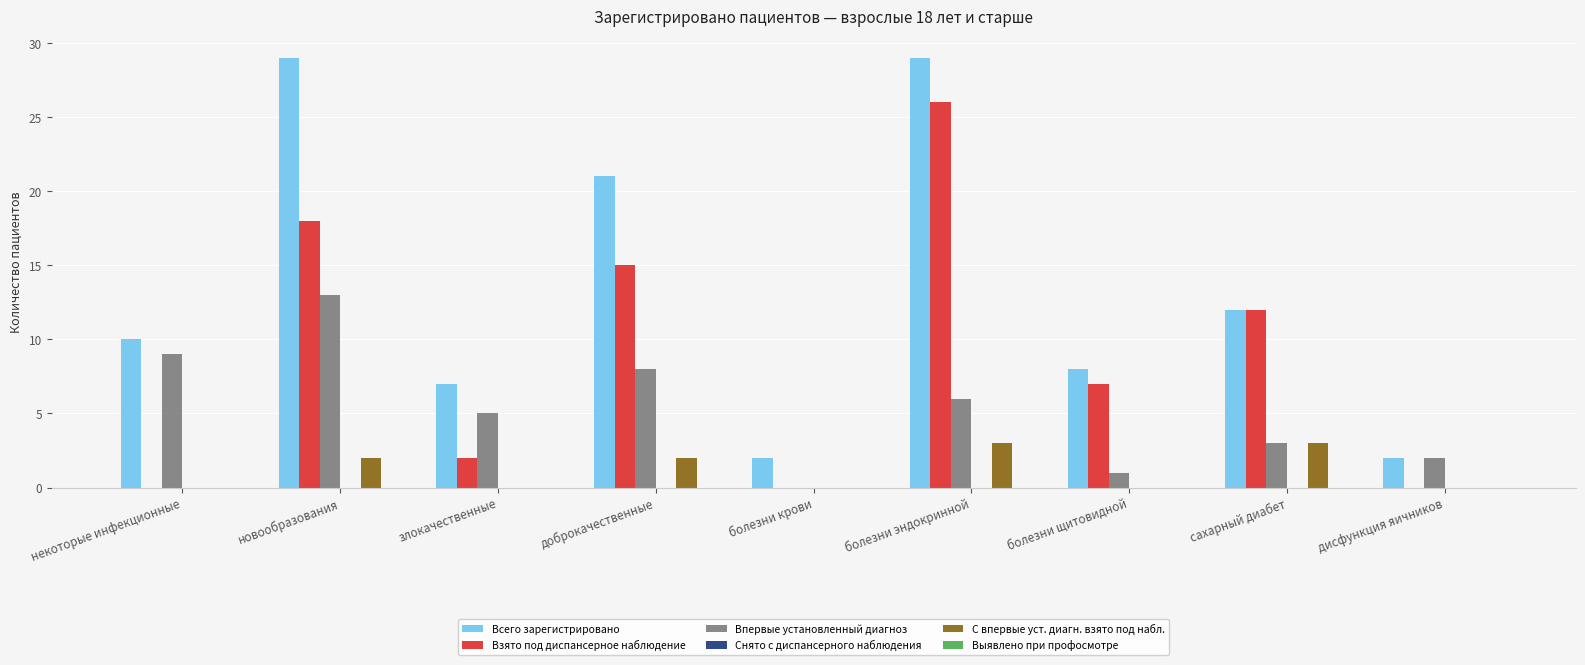

Are the bars horizontal?

No